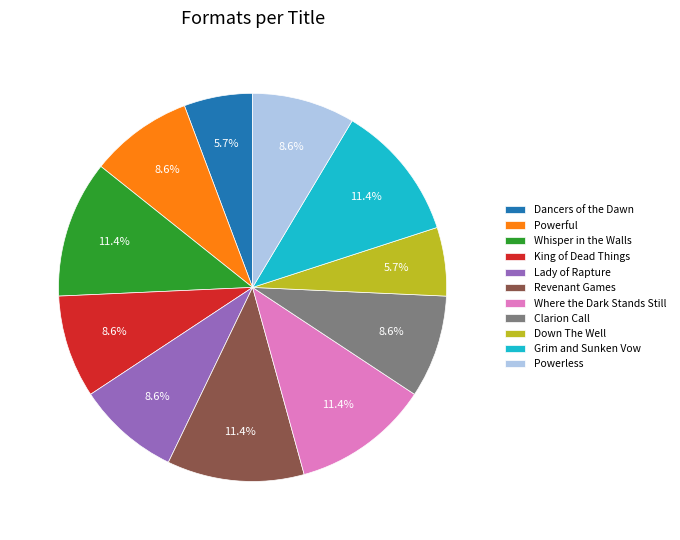

To the nearest percent, what is the combined percentage of Revenant Games and Where the Dark Stands Still?

23%